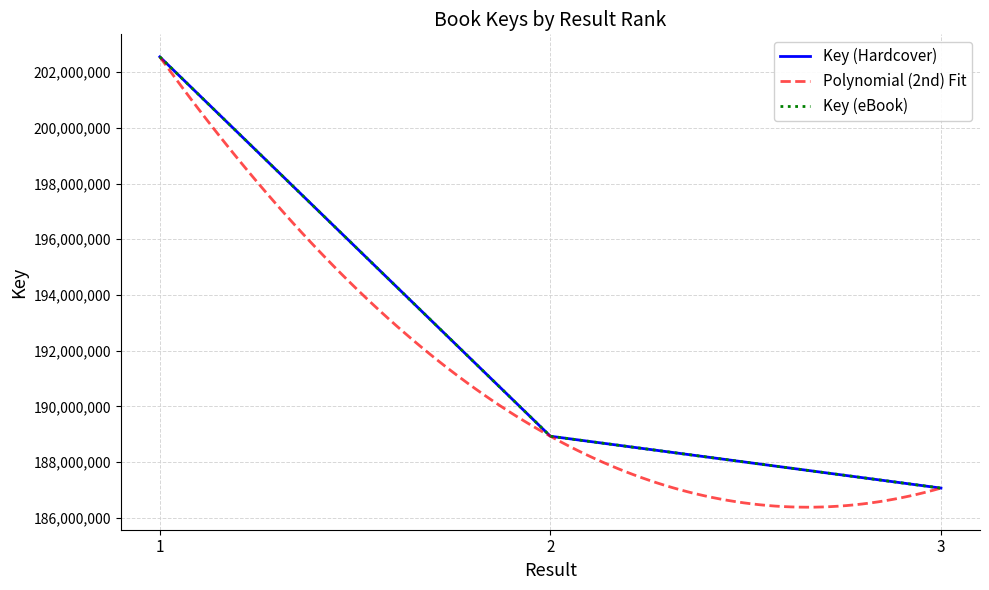

How many lines are shown in the chart?

2